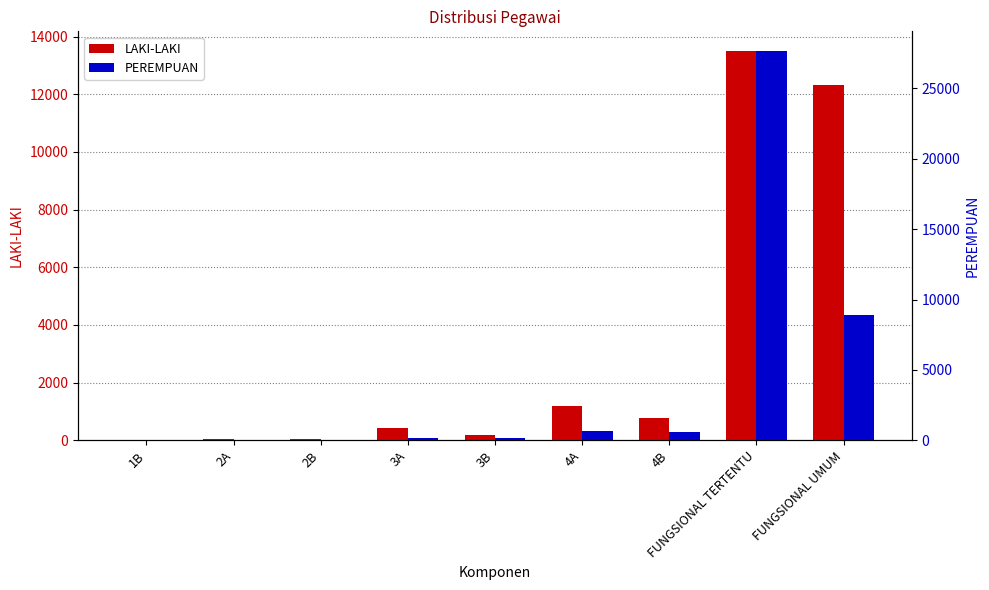

Is it true that PEREMPUAN equals 265 at 4A?

False